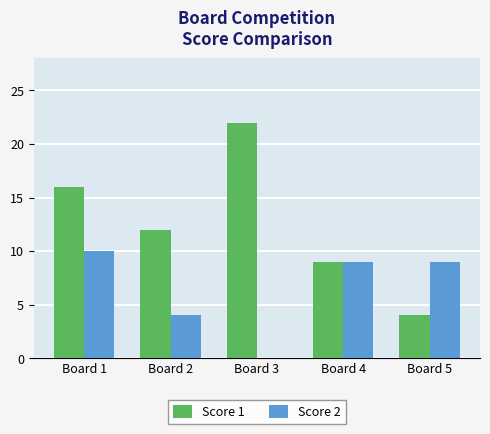

Are the bars grouped side by side (vs. stacked)?

Yes